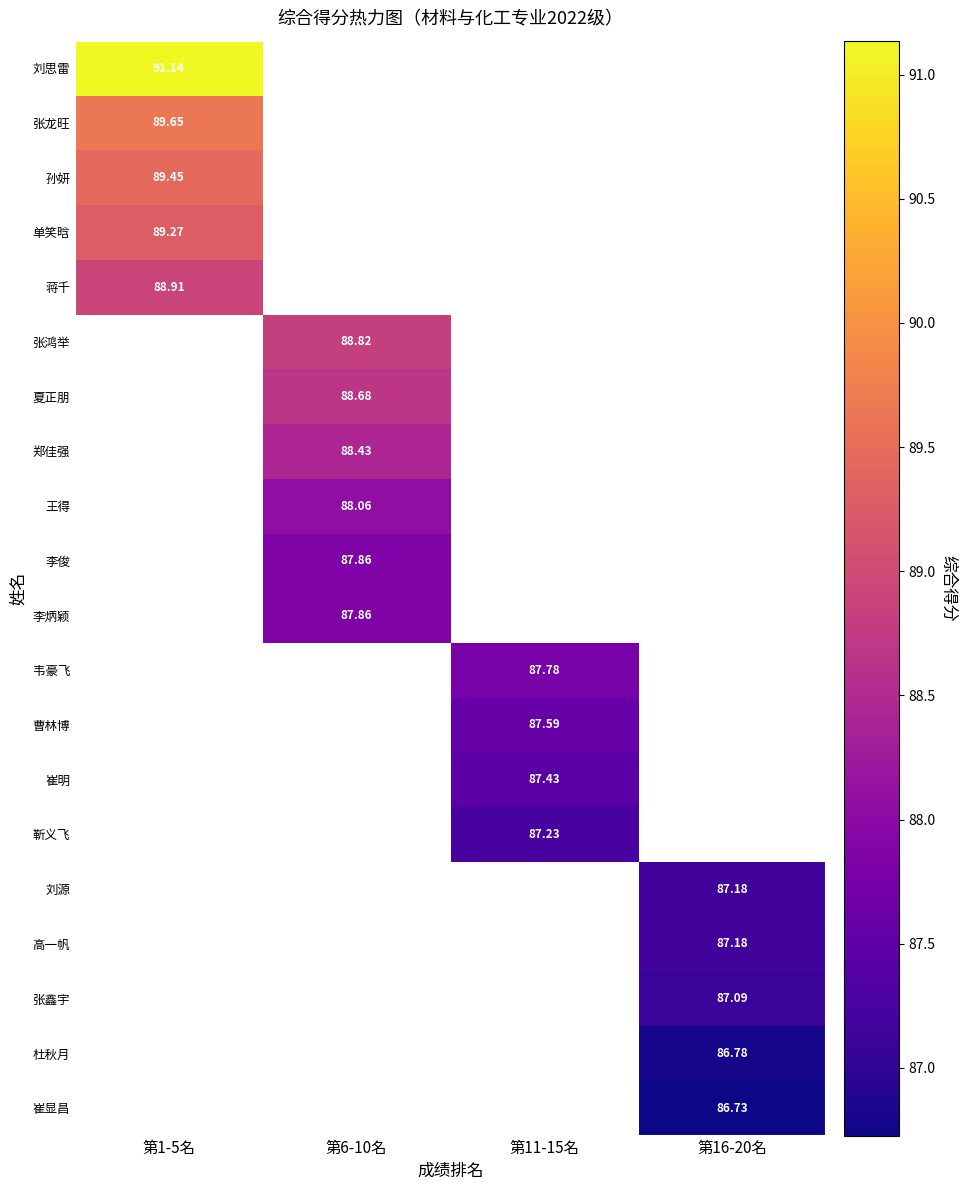

Which series has the largest range (max minus min)?

刘思雷